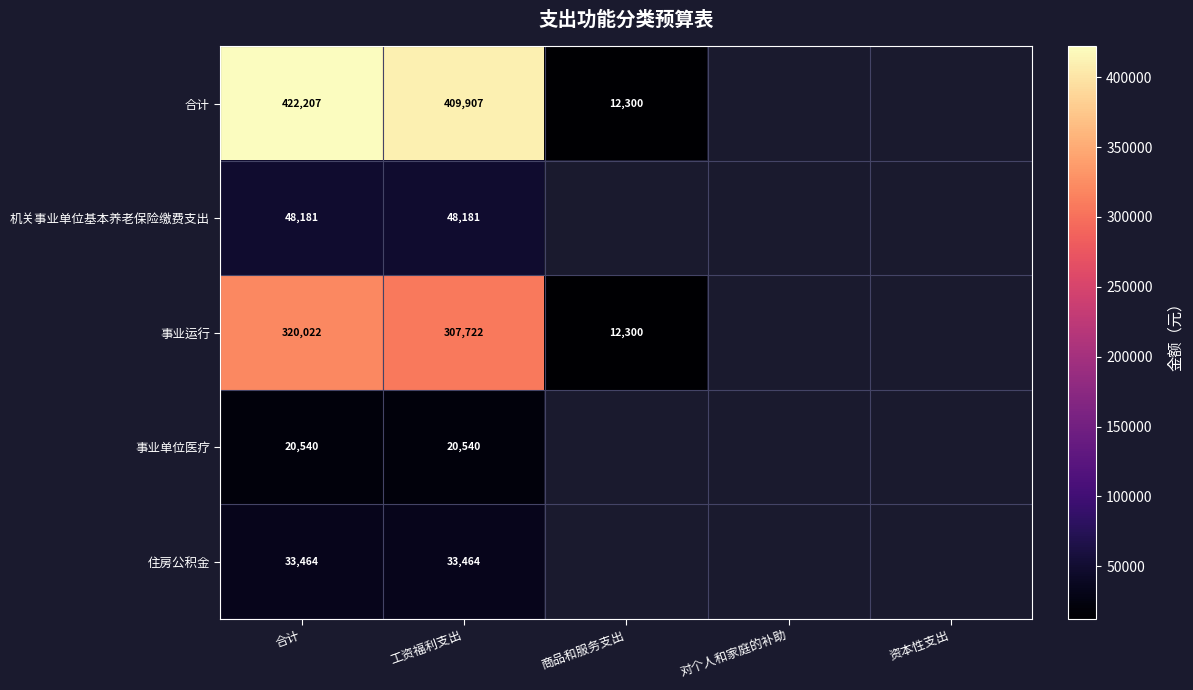

Count the number of data series in this chart.

5